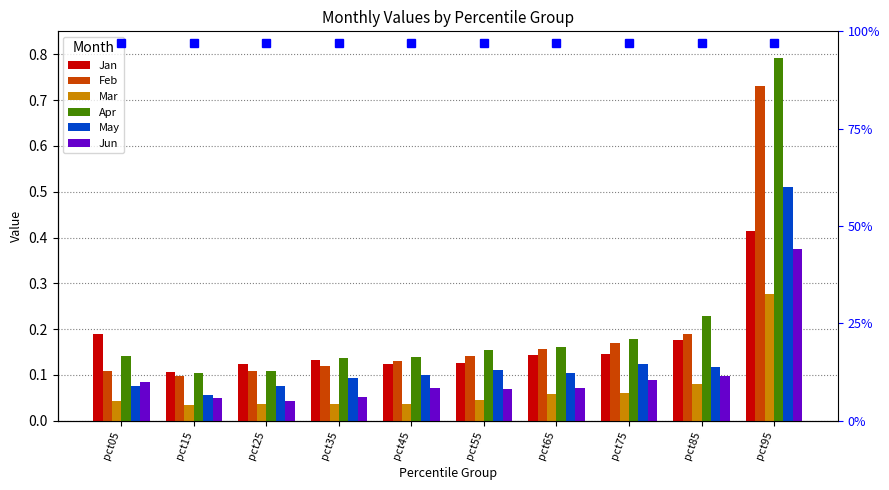

What are all the series names shown in the legend?

Jan, Feb, Mar, Apr, May, Jun